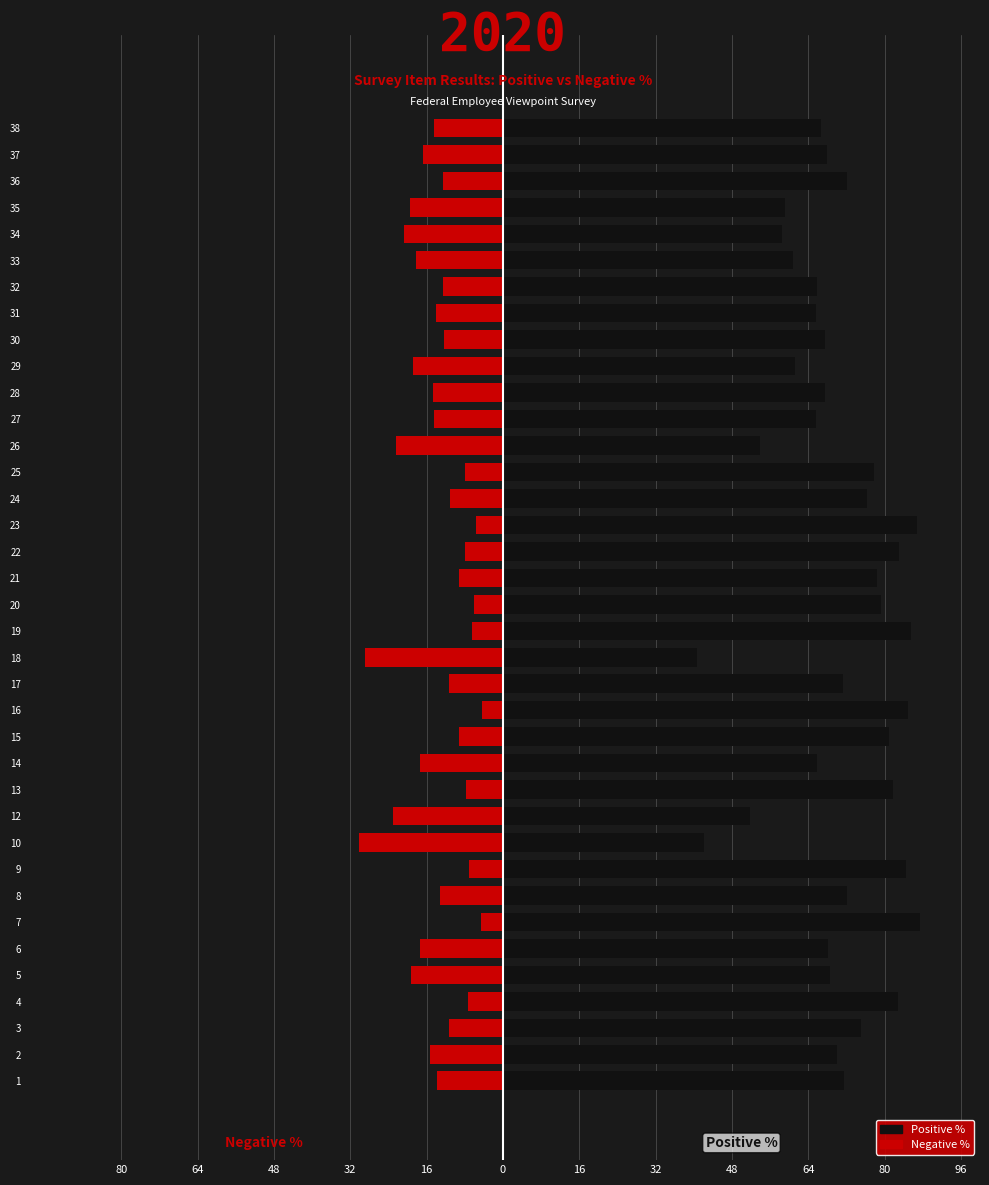

Which has a higher value, 24 or 26?

24